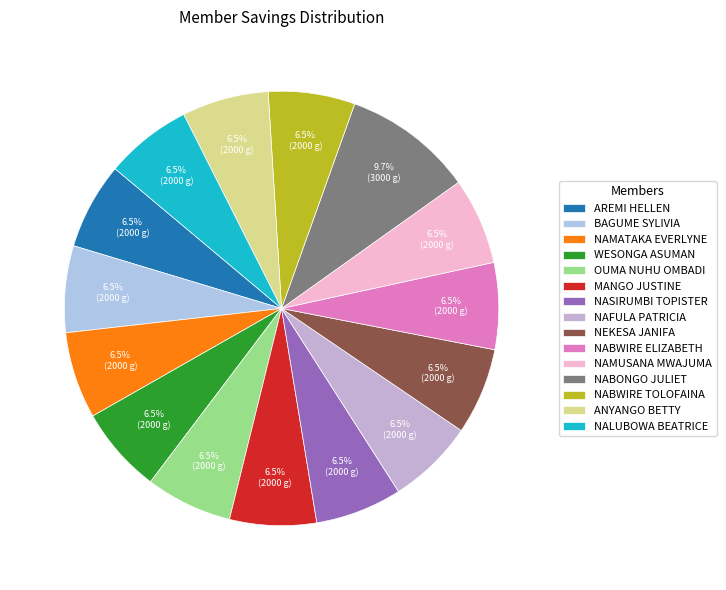

How many slices are in this pie chart?

15